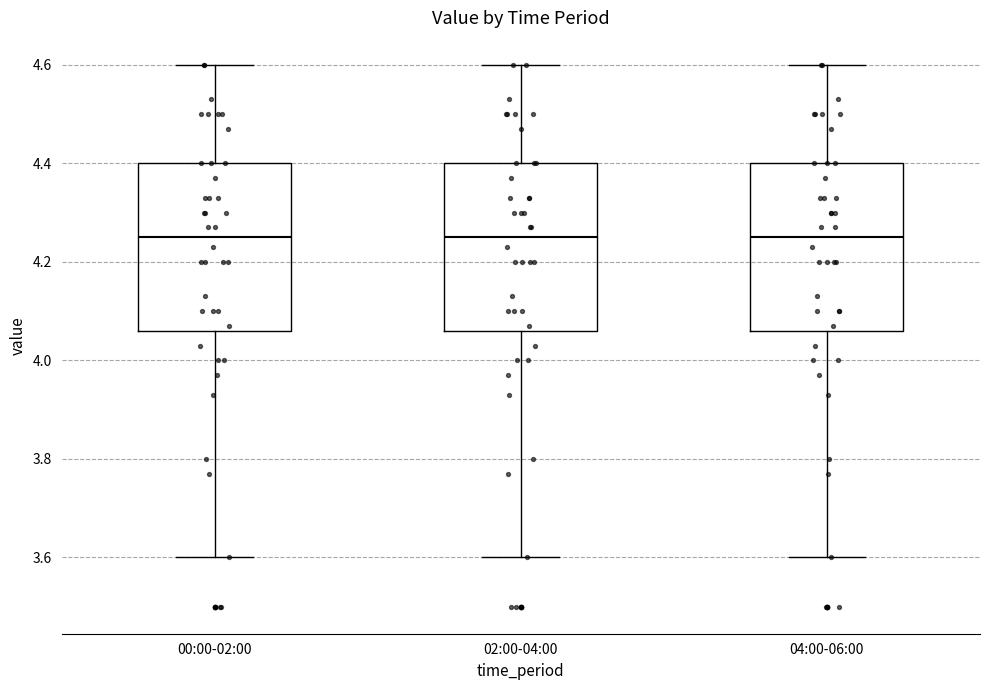

Reading left to right, transcribe this box plot: for each box, give where its median line is, the range the box spans, and where its two whiskers end, as read against the y-axis. The values are not printed on the chart, so give them approximately, as read against the axis.

00:00-02:00: median 4.26, box 4.06 to 4.40, whiskers 3.60 to 4.60
02:00-04:00: median 4.26, box 4.06 to 4.40, whiskers 3.60 to 4.60
04:00-06:00: median 4.26, box 4.06 to 4.40, whiskers 3.60 to 4.60